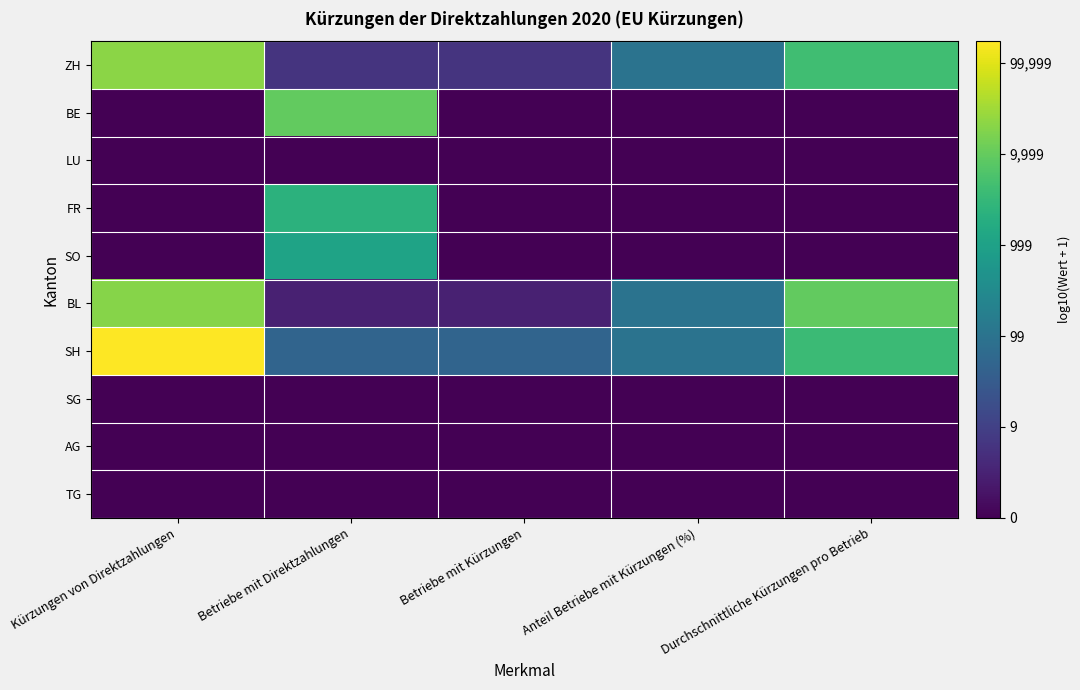

How many series are shown in this chart?

10